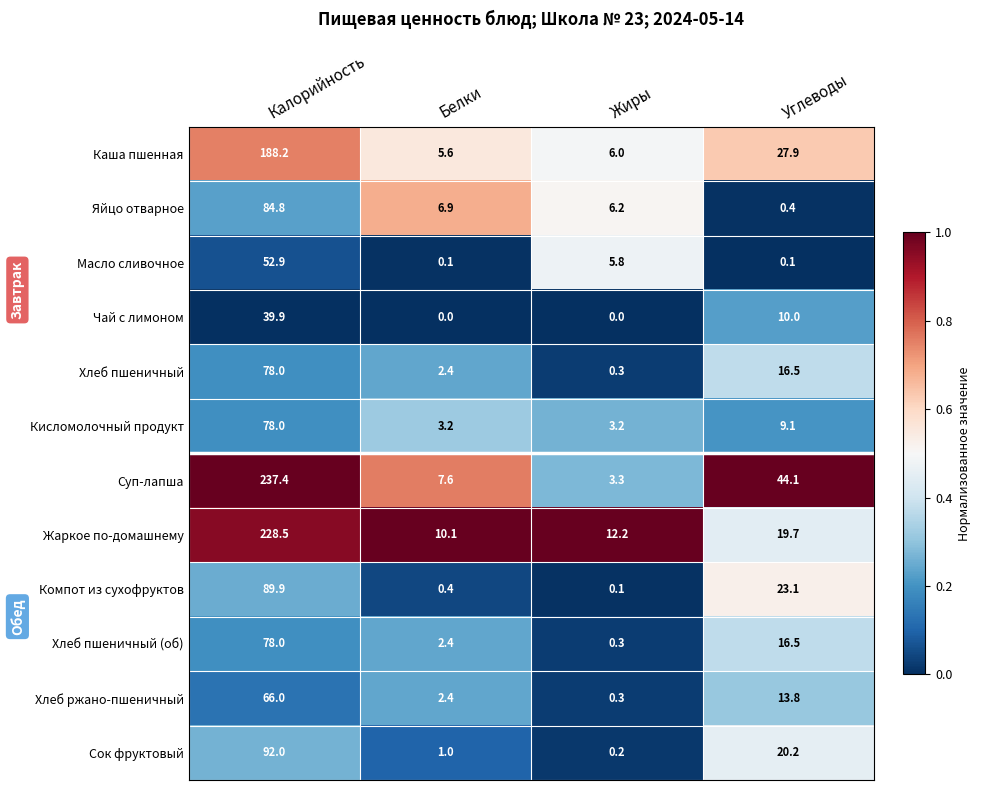

Which series changed the most between Жиры and Углеводы?

Суп-лапша